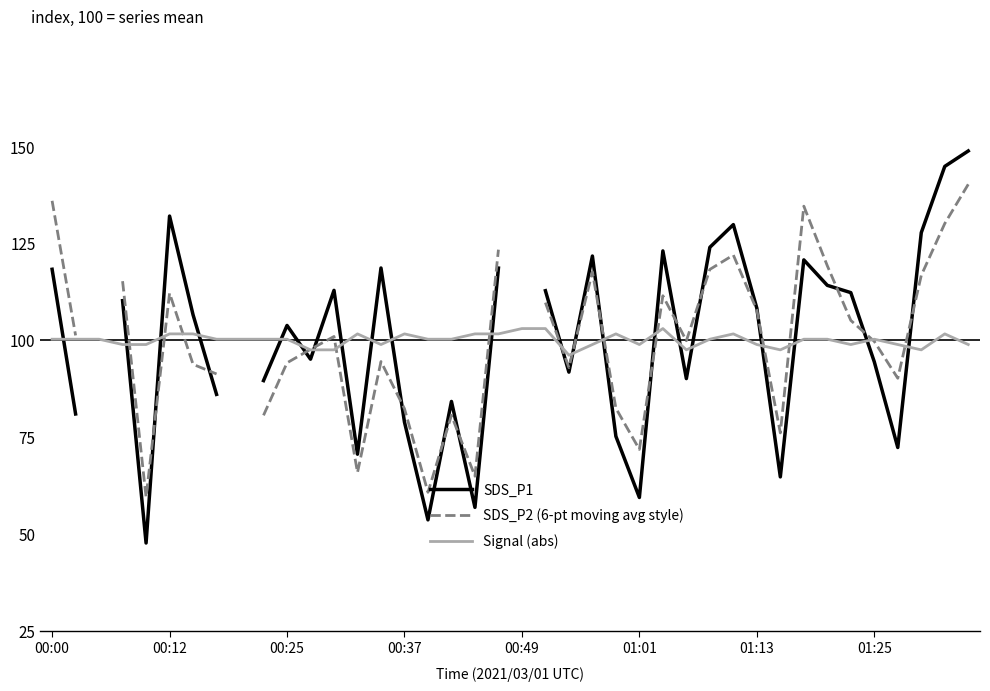

Is this an area chart (filled region under the line)?

No